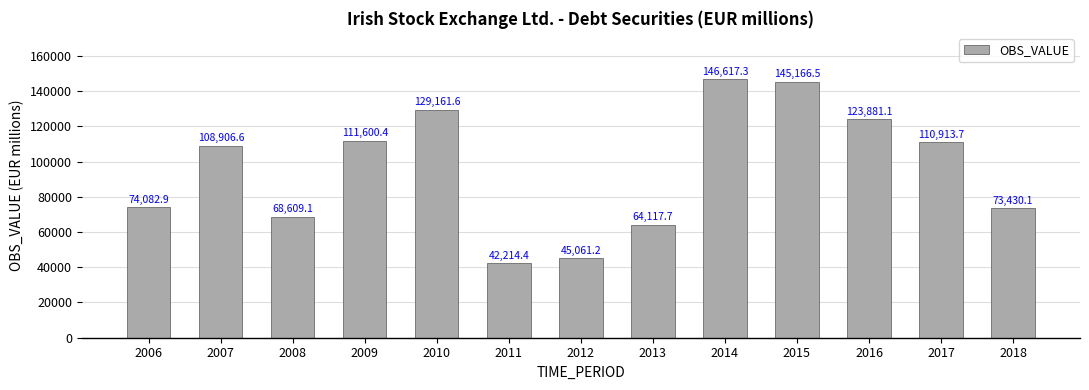

Between 2007 and 2015, which is larger?

2015